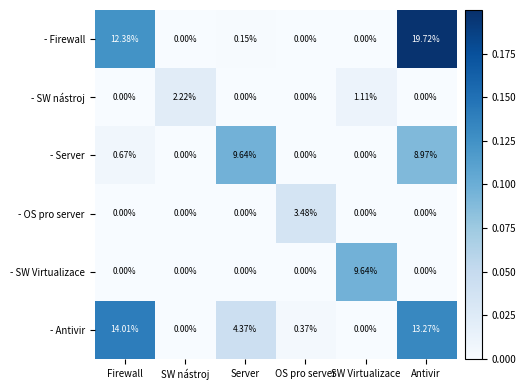

Which category has the highest value across all series?

Antivir